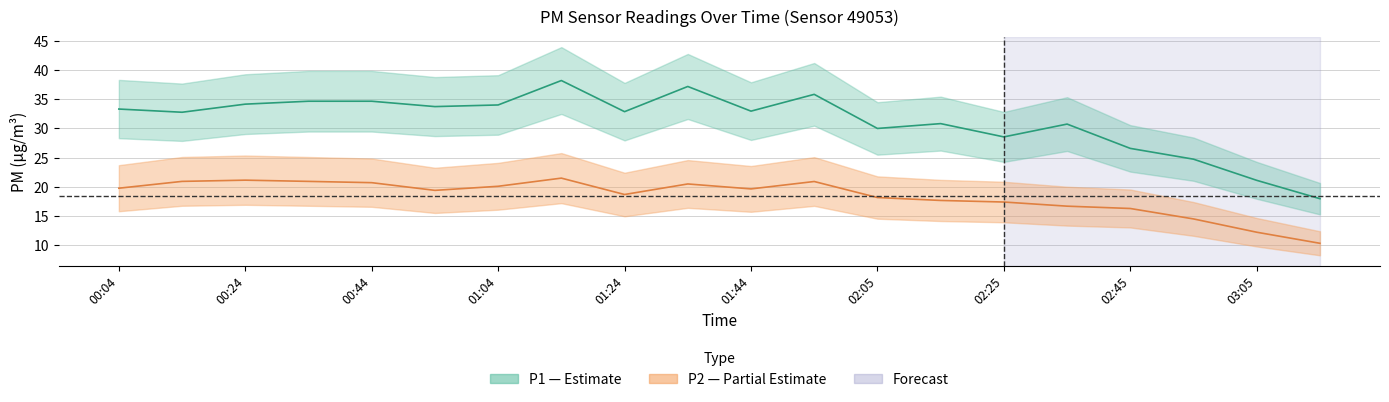

Is it true that P1 equals 55.8 at 01:54?

False